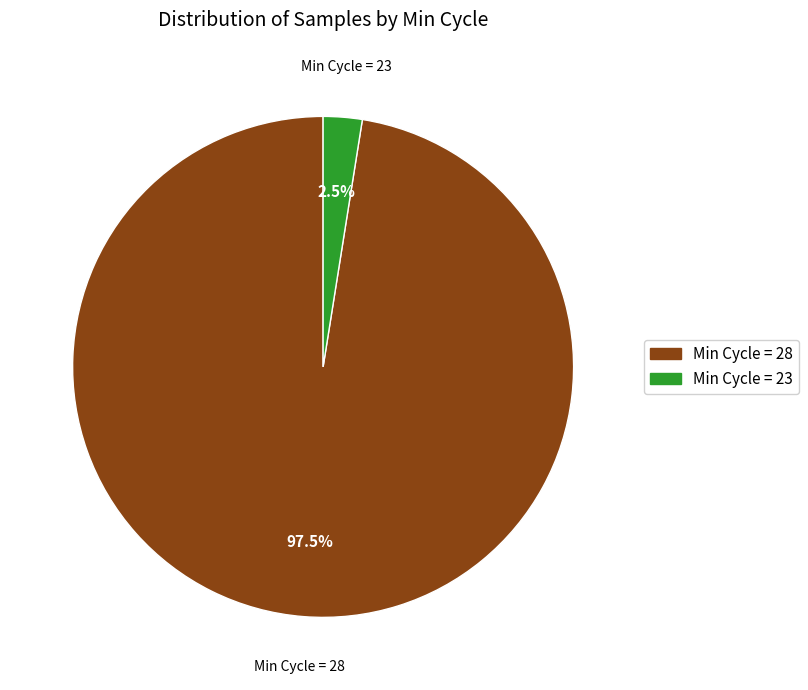

Count the number of slices in the pie.

2